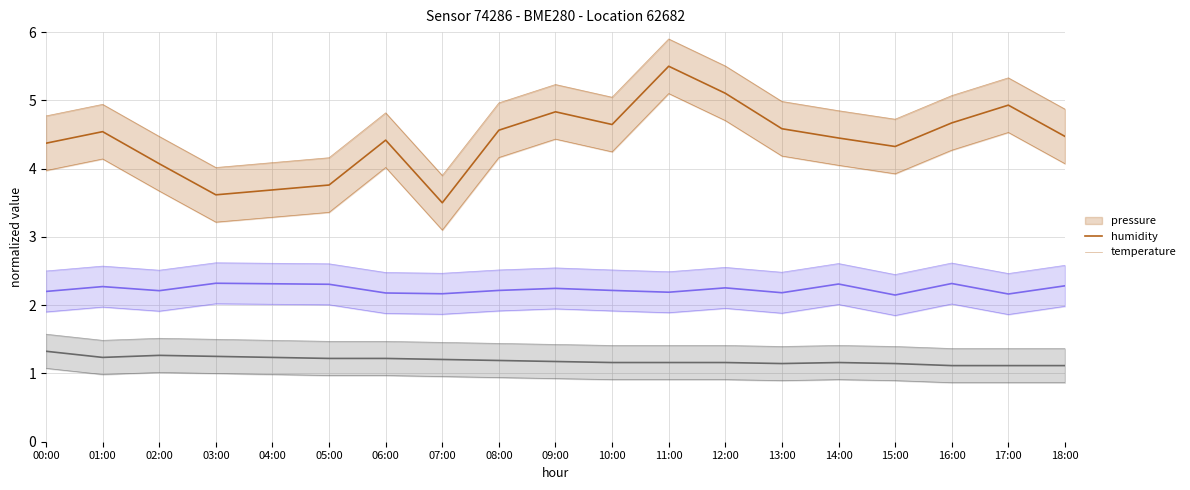

At 18:00, list the series in order from smallest to largest.

temperature, humidity, pressure